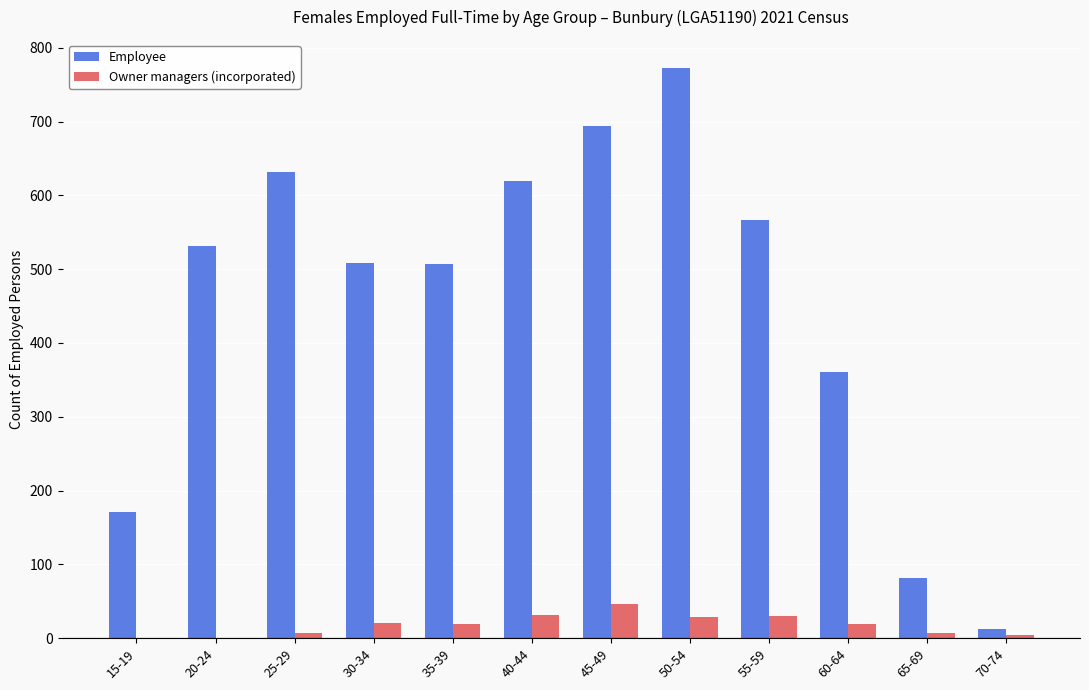

Is it true that Owner managers (incorporated) equals 7 at 65-69?

True